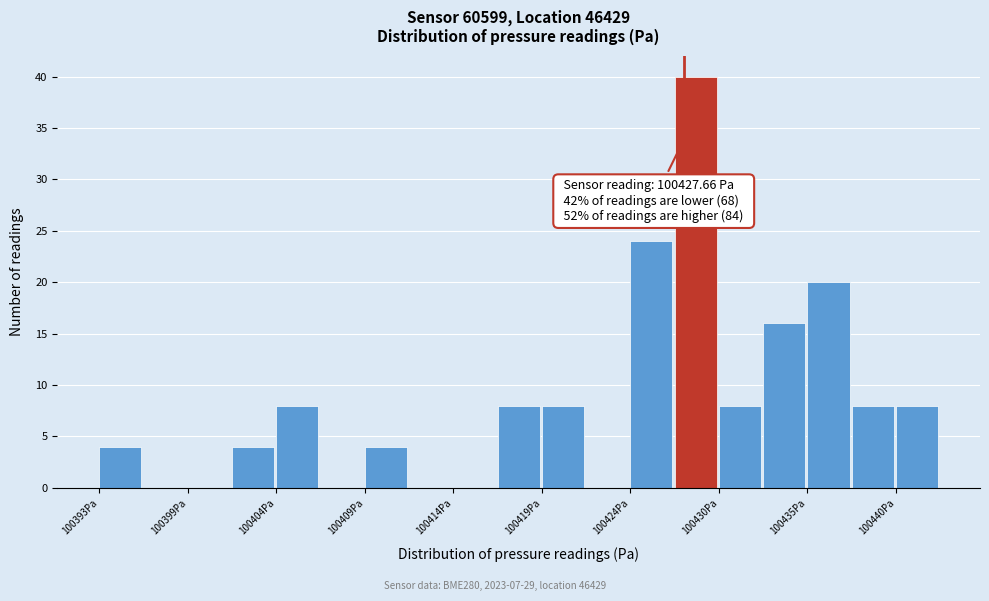

Read against the x-axis, roughly where is the centre of the tallest bar?

100428